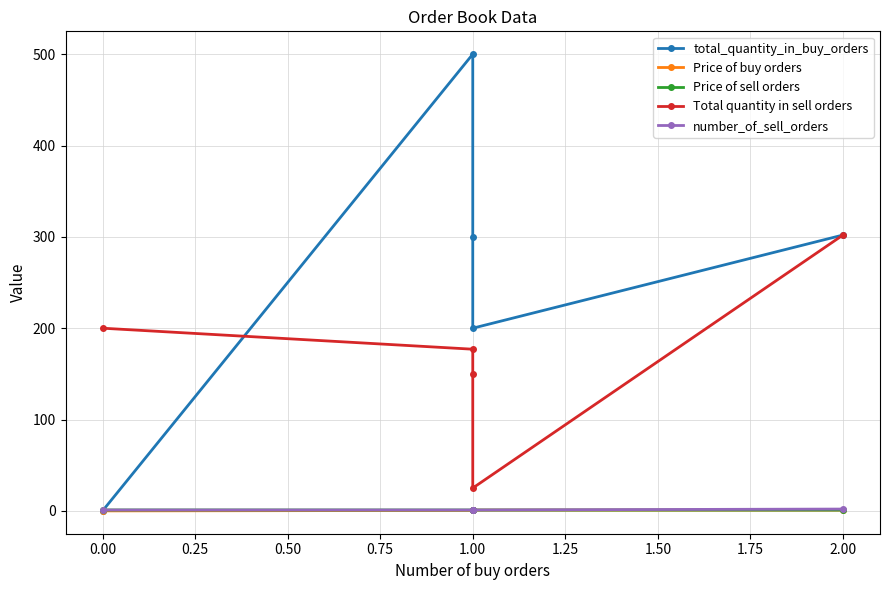

What is the average value of the Price of buy orders series?

0.6